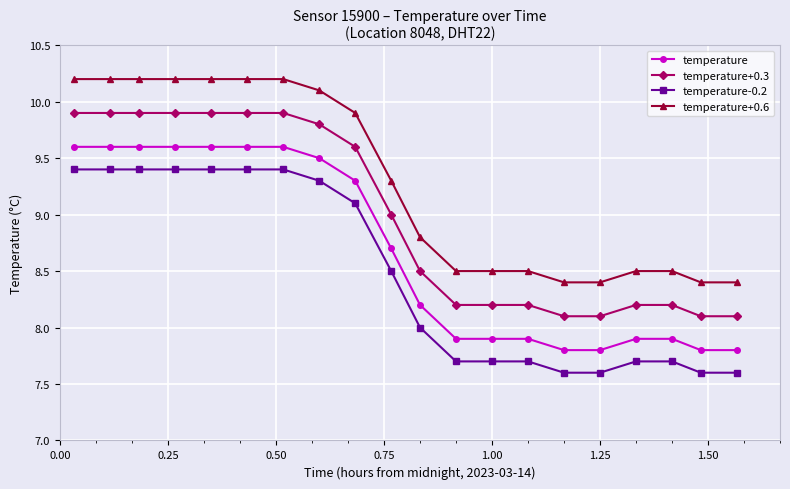

Which series has the largest total across all categories?

temperature+0.6